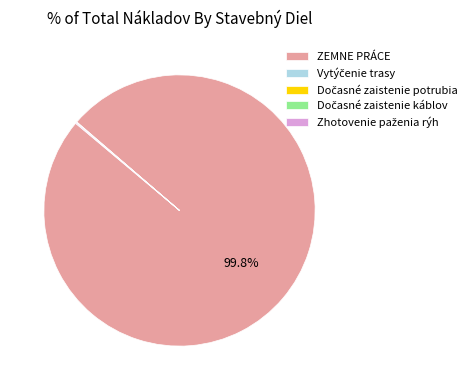

Which slice is the largest?

ZEMNE PRÁCE